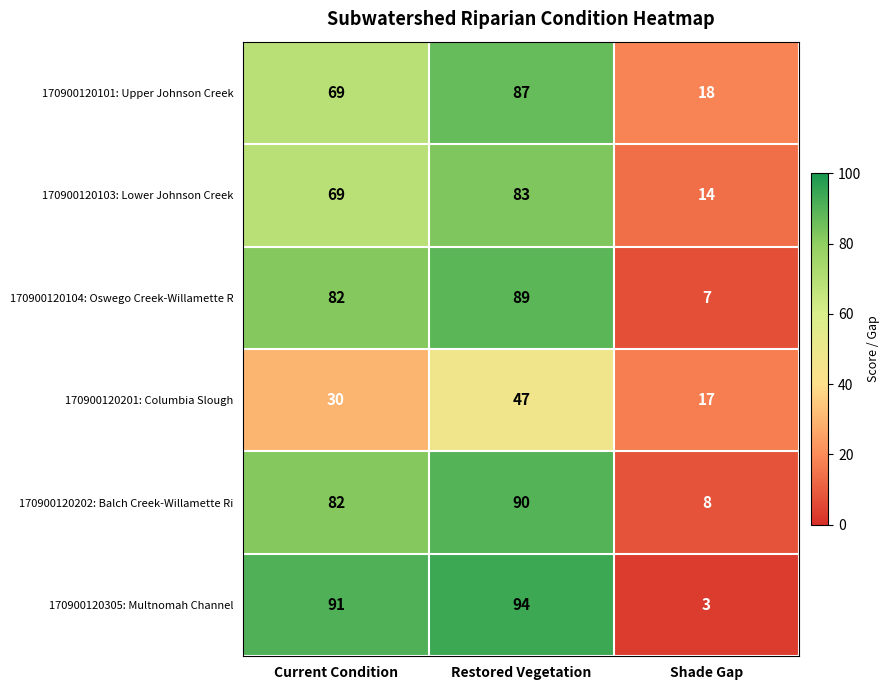

What is the maximum value shown in the chart?

94